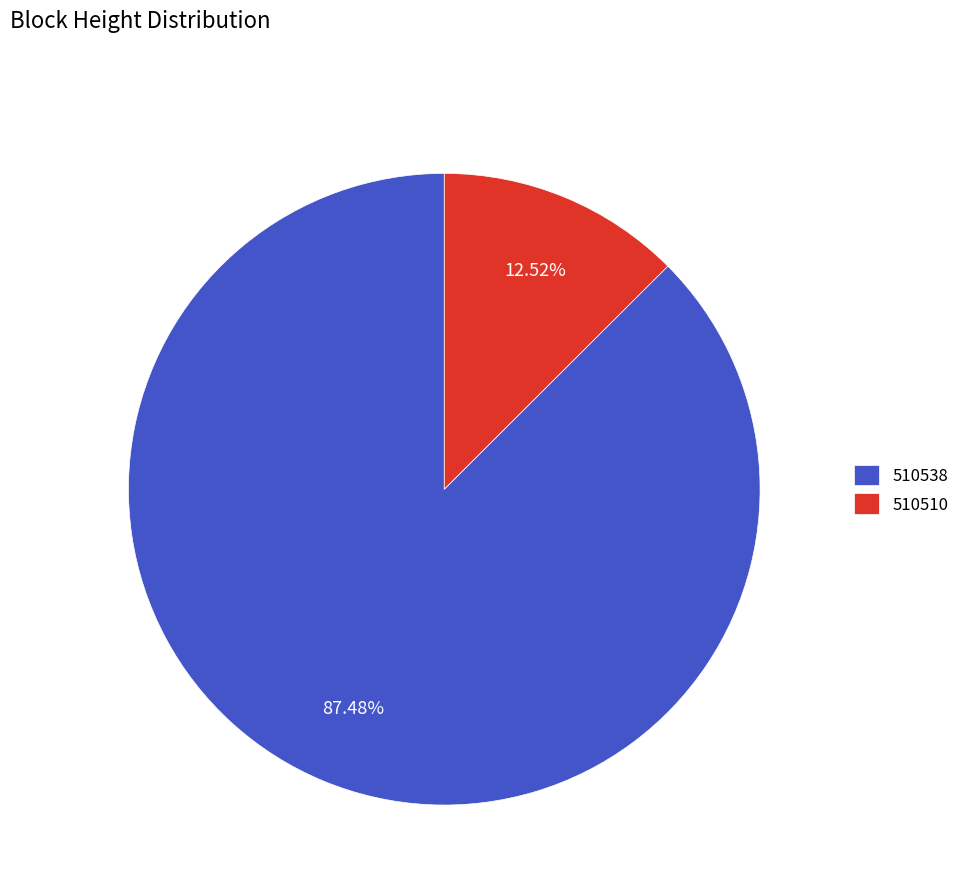

To the nearest percent, what portion does 510510 represent?

13%